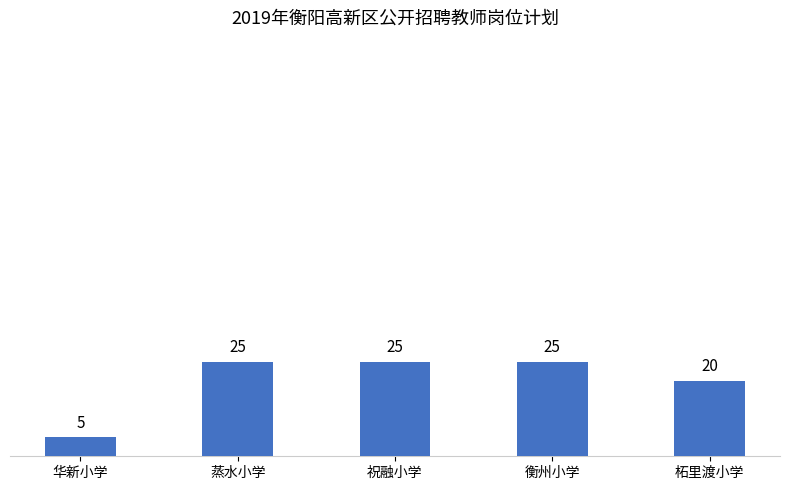

Reading left to right, what are all the values shown in this chart?

5	25	25	25	20